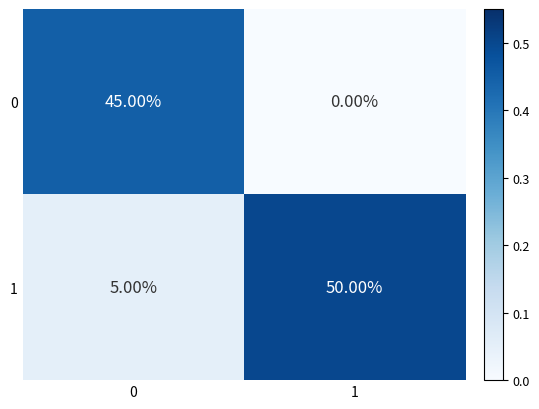

What is the total value across all series at 0?

50